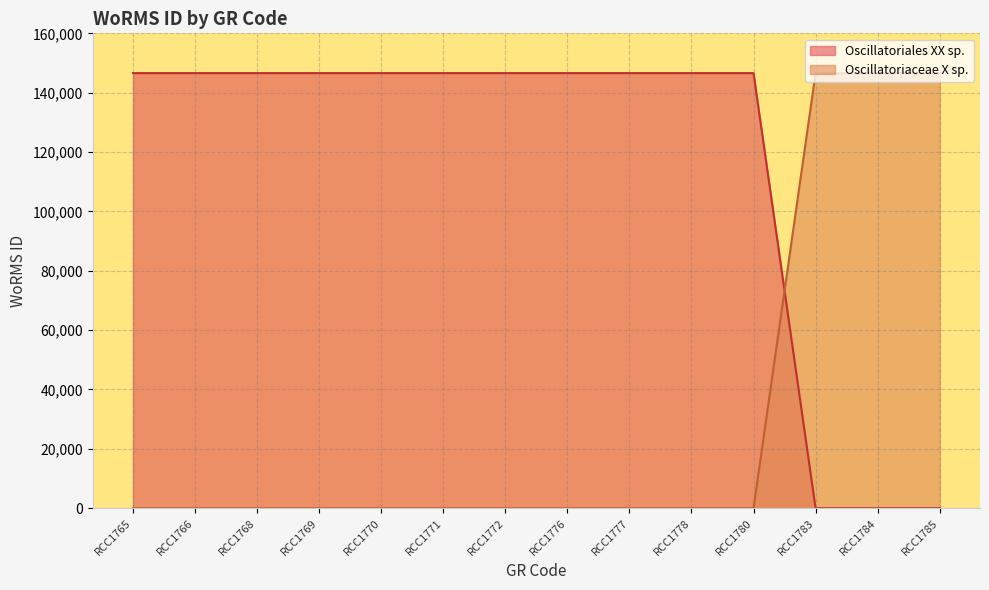

What is the value of the 4th point from the left?

146603